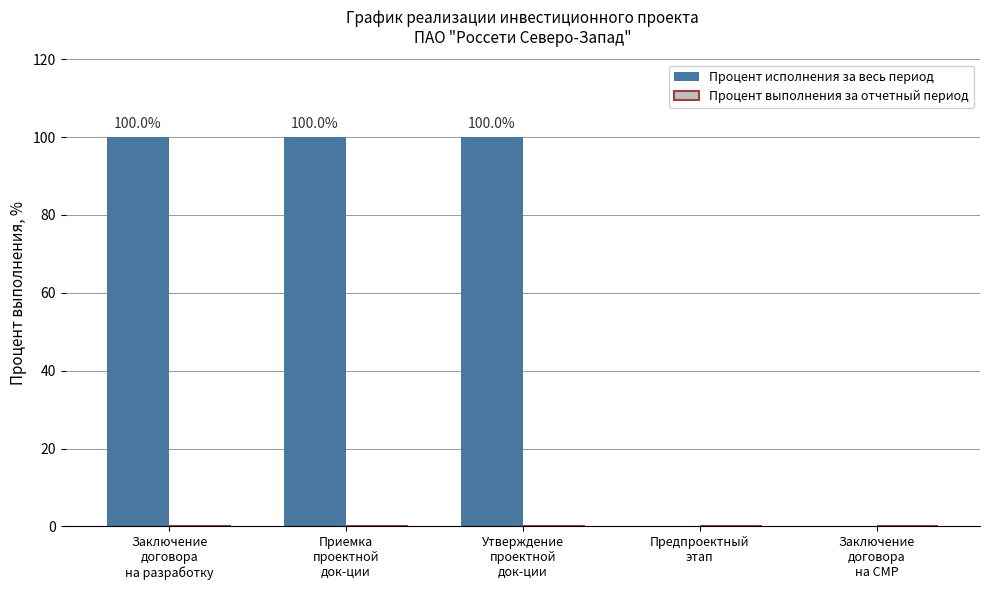

What is the sum of all values?

300